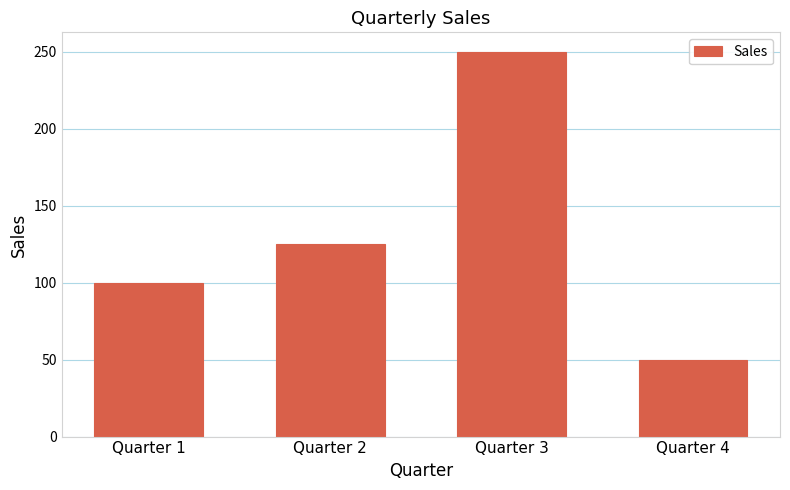

Reading left to right, list all the values displayed in this chart.

100	125	250	50